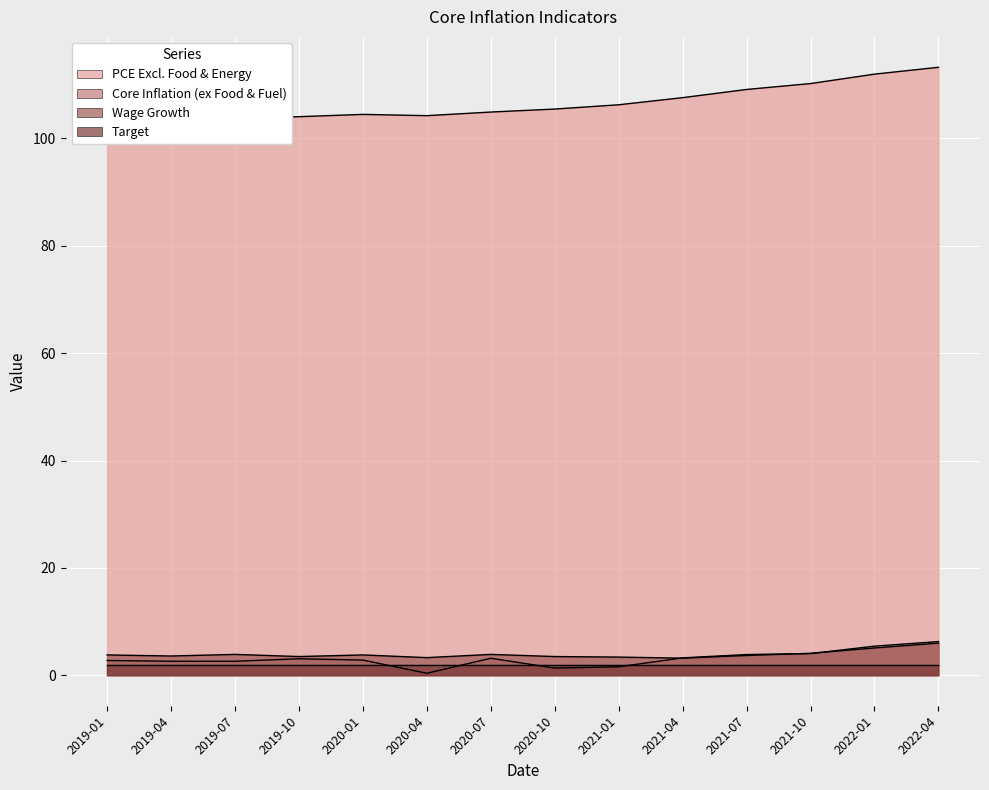

Is it true that PCE Excl. Food & Energy equals 104.5 at 2020-01?

True